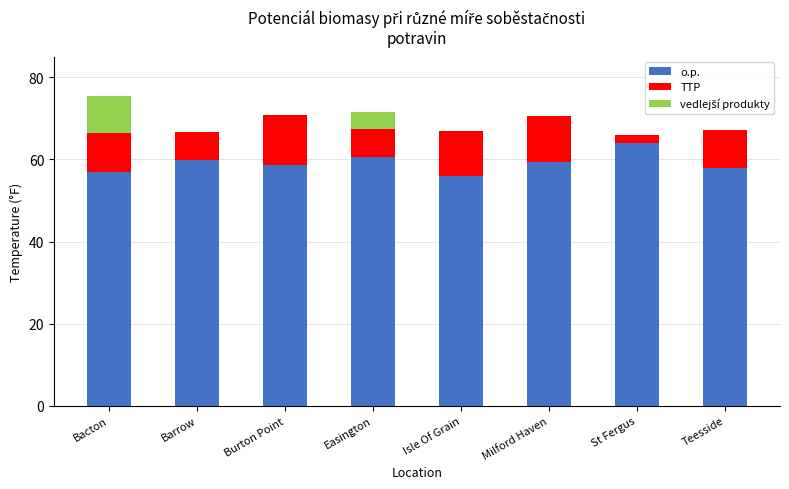

Reading left to right, transcribe the values for o.p..

Bacton=56.9	Barrow=59.8	Burton Point=58.6	Easington=60.5	Isle Of Grain=56.0	Milford Haven=59.4	St Fergus=64.0	Teesside=57.8